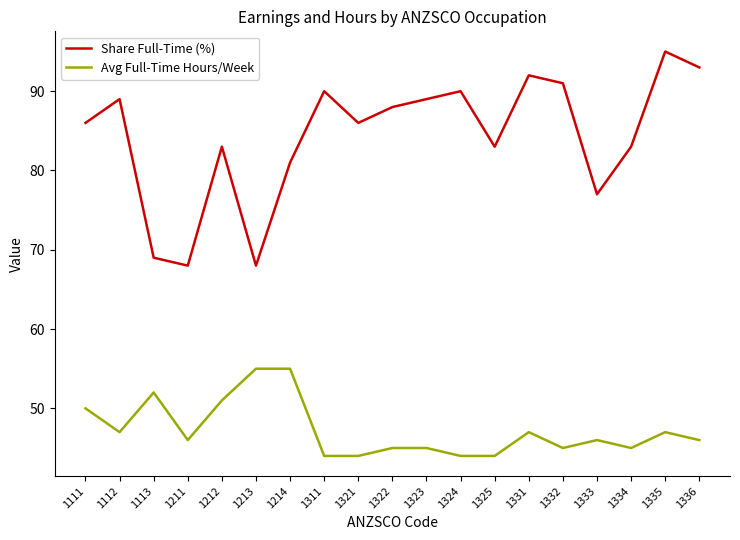

What is the total value across all series at 1214?

136